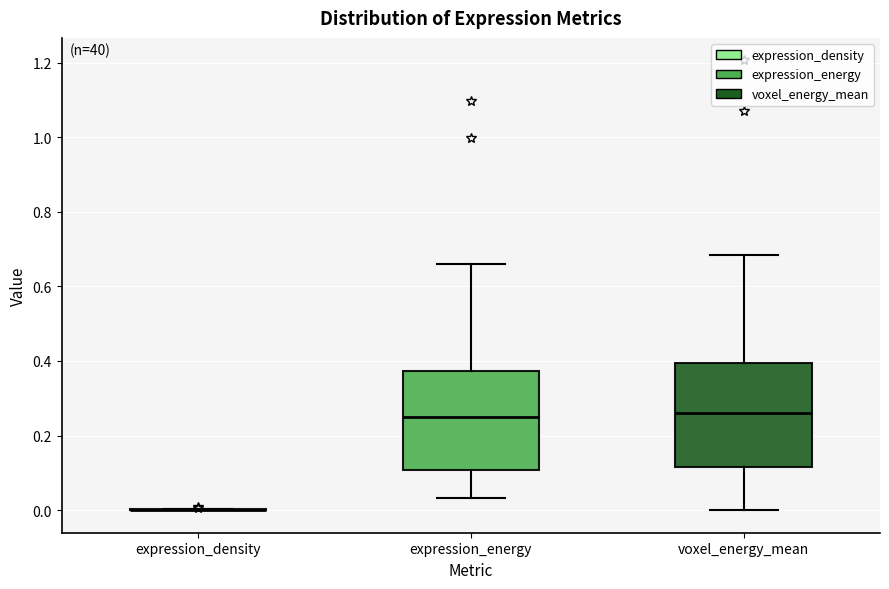

Reading left to right, read every box against the y-axis: the position of its median line, the range the box covers, and the ends of its whiskers. The values are not printed on the chart, so give them approximately, as read against the axis.

expression_density: box collapsed to a line at 0.00, whiskers 0.00 to 0.00
expression_energy: median 0.24, box 0.10 to 0.38, whiskers 0.04 to 0.66
voxel_energy_mean: median 0.26, box 0.12 to 0.40, whiskers 0.00 to 0.68